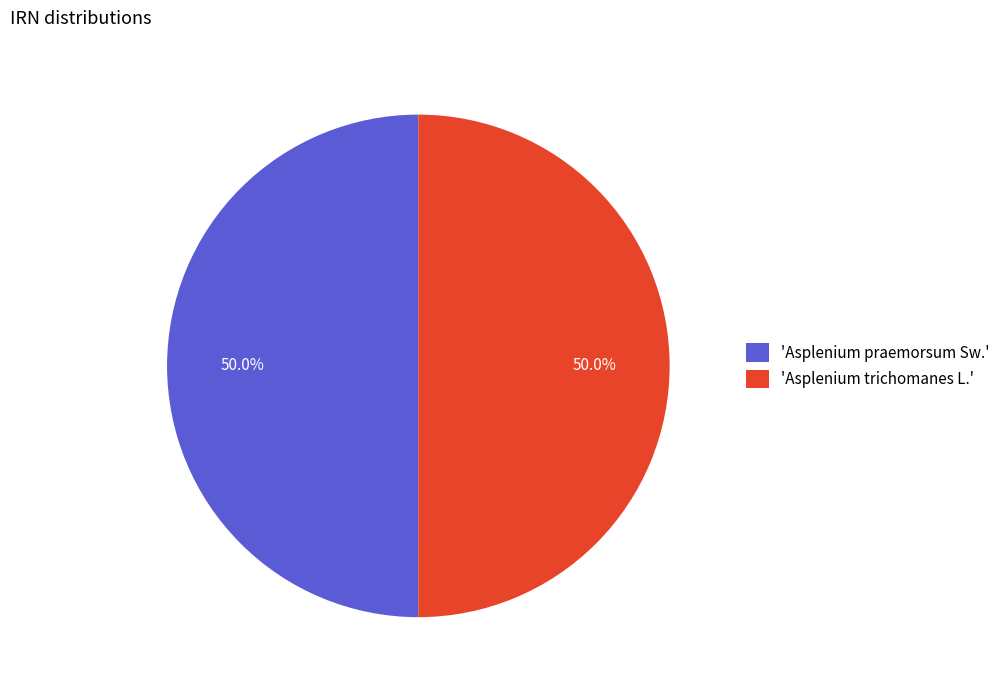

What portion of the pie excludes 'Asplenium trichomanes L.'?

50.0%